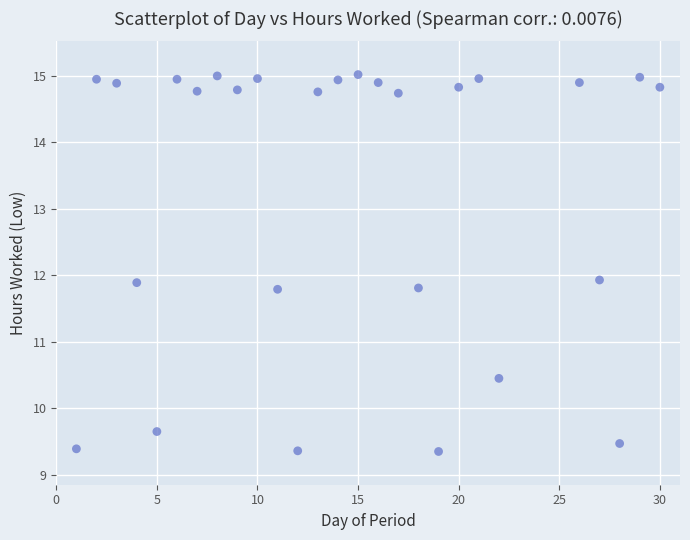

What is the range of X values (max minus min)?

29.0